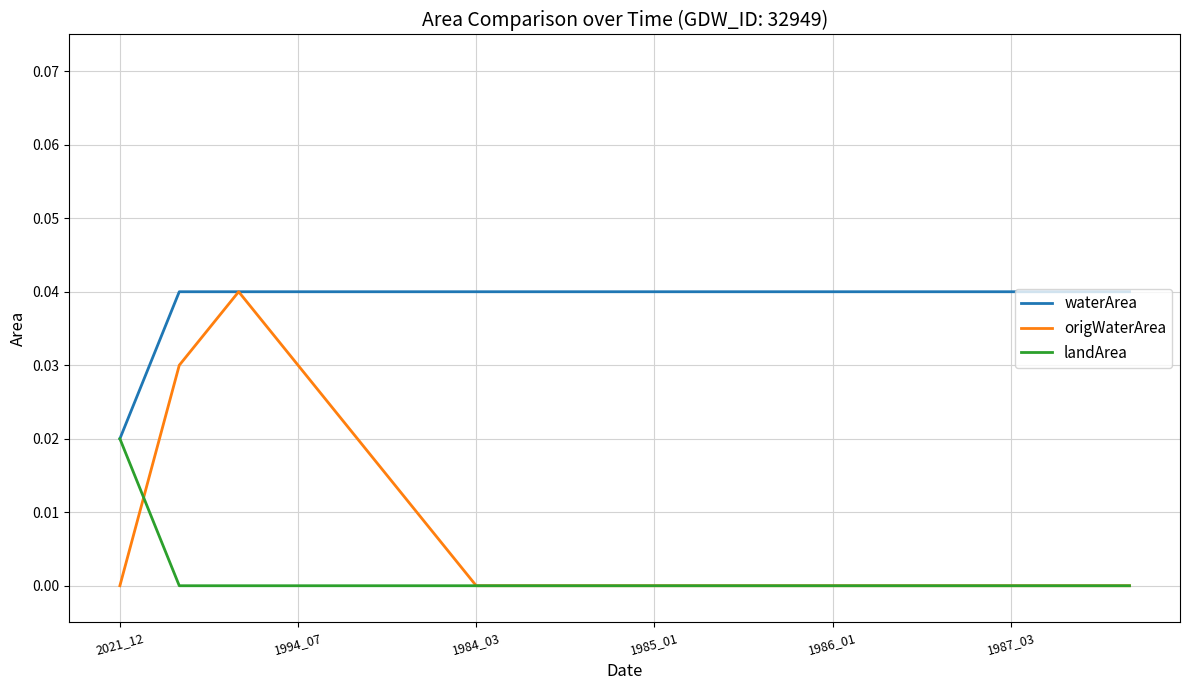

Which series has the largest total across all categories?

waterArea